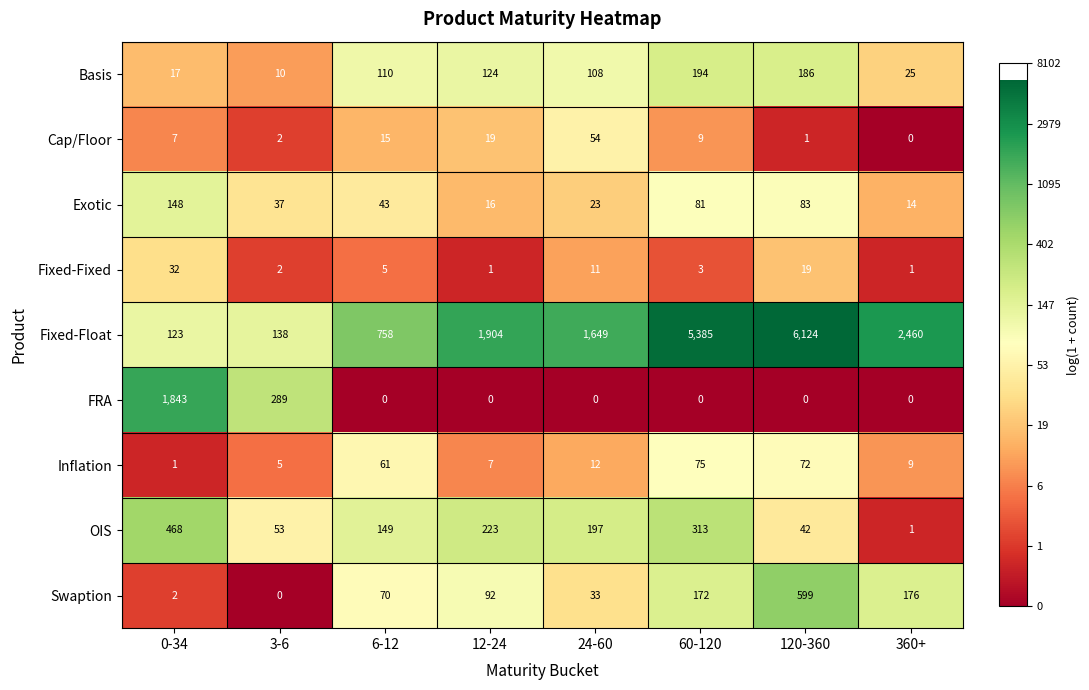

Rank the series at 24-60 from highest to lowest value.

Fixed-Float, OIS, Basis, Cap/Floor, Swaption, Exotic, Inflation, Fixed-Fixed, FRA